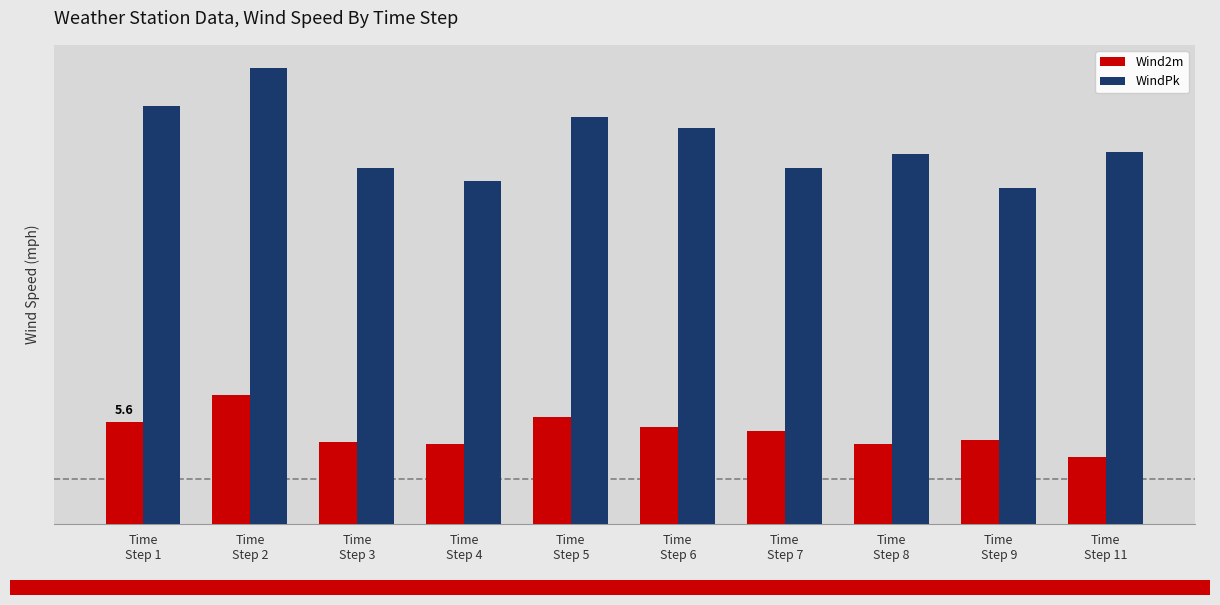

Which category has the lowest value in the Wind2m series?

Time
Step 11